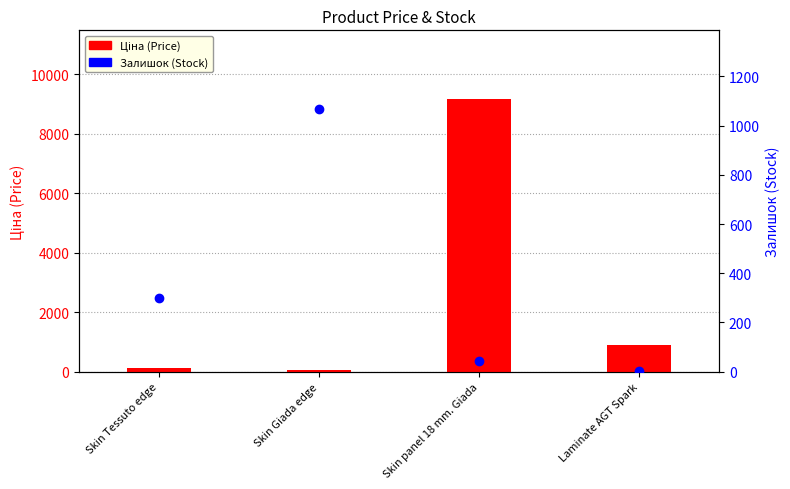

What is the label of the 4th bar from the left?

Laminate AGT Spark